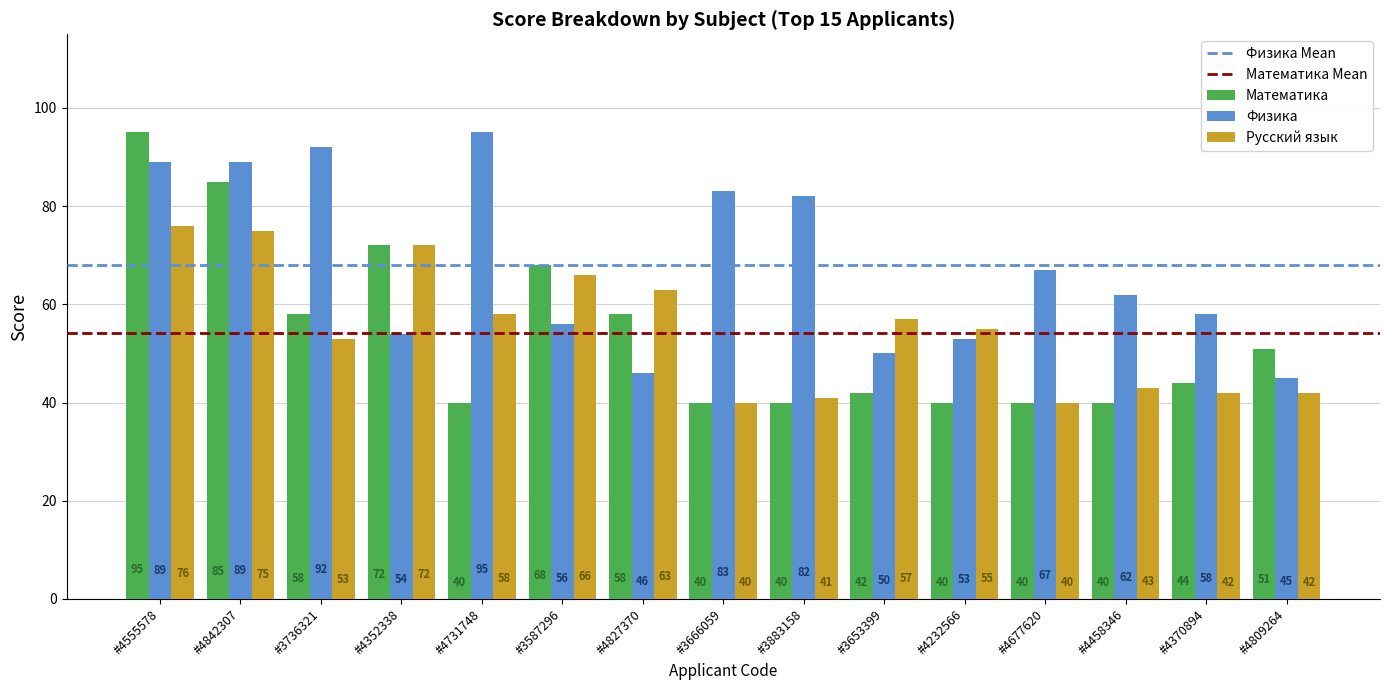

At which label does Русский язык first exceed 55?

#4555578